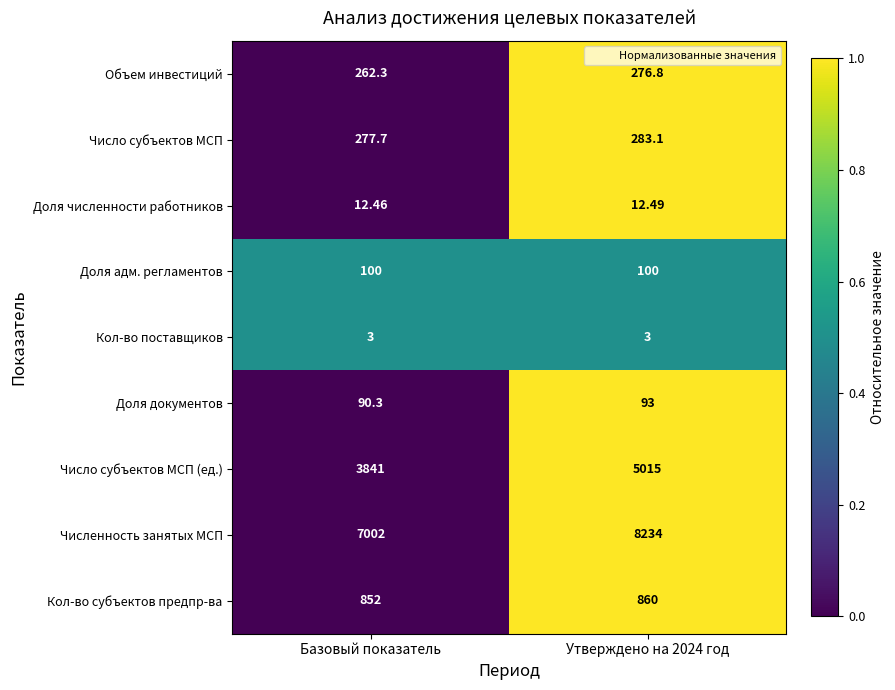

Which series has the largest total across all categories?

Численность занятых МСП